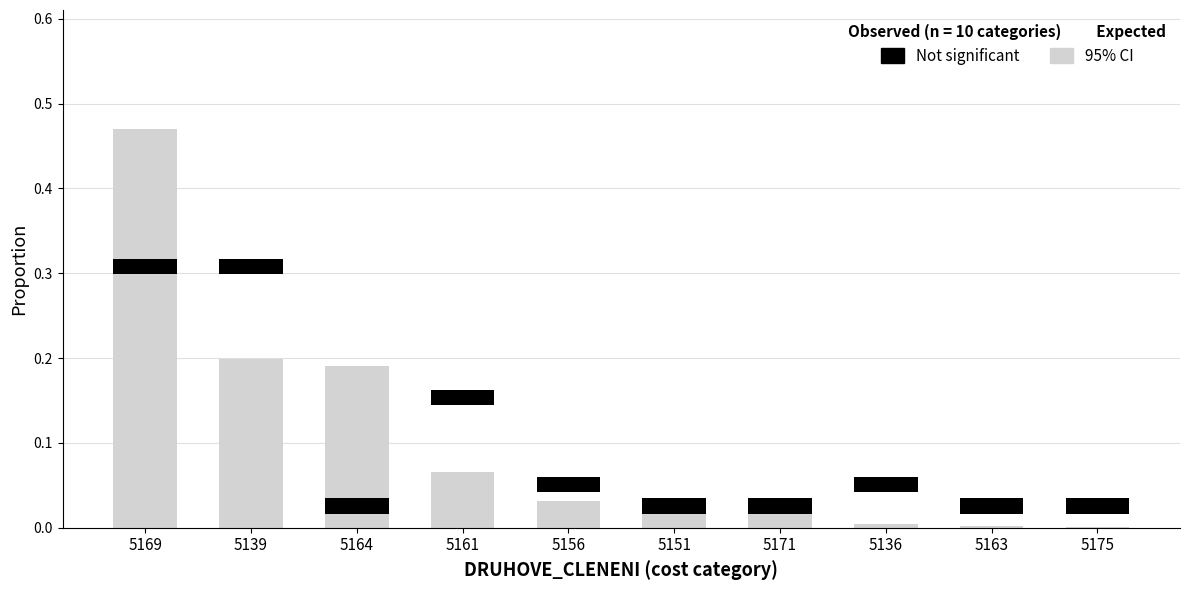

Which category has the lowest value across all series?

5175